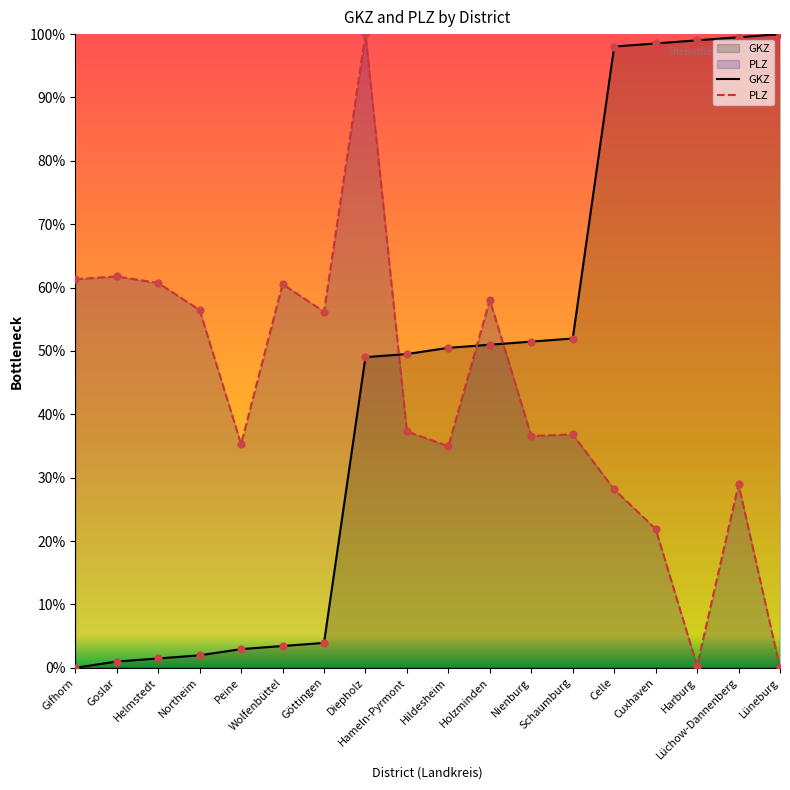

Which series has the largest total across all categories?

GKZ